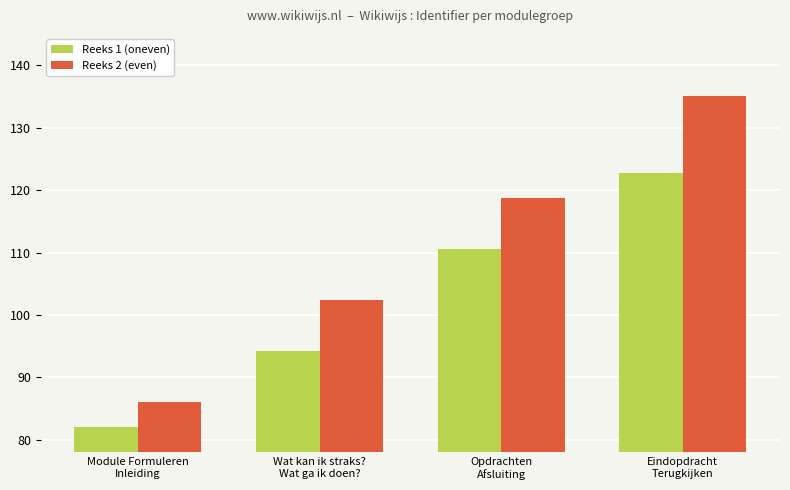

Reading left to right, what are all the values shown in this chart?

Reeks 1 (oneven): Module Formuleren
Inleiding=82.0	Wat kan ik straks?
Wat ga ik doen?=94.2	Opdrachten
Afsluiting=110.5	Eindopdracht
Terugkijken=122.8
Reeks 2 (even): Module Formuleren
Inleiding=86.1	Wat kan ik straks?
Wat ga ik doen?=102.4	Opdrachten
Afsluiting=118.7	Eindopdracht
Terugkijken=135.0